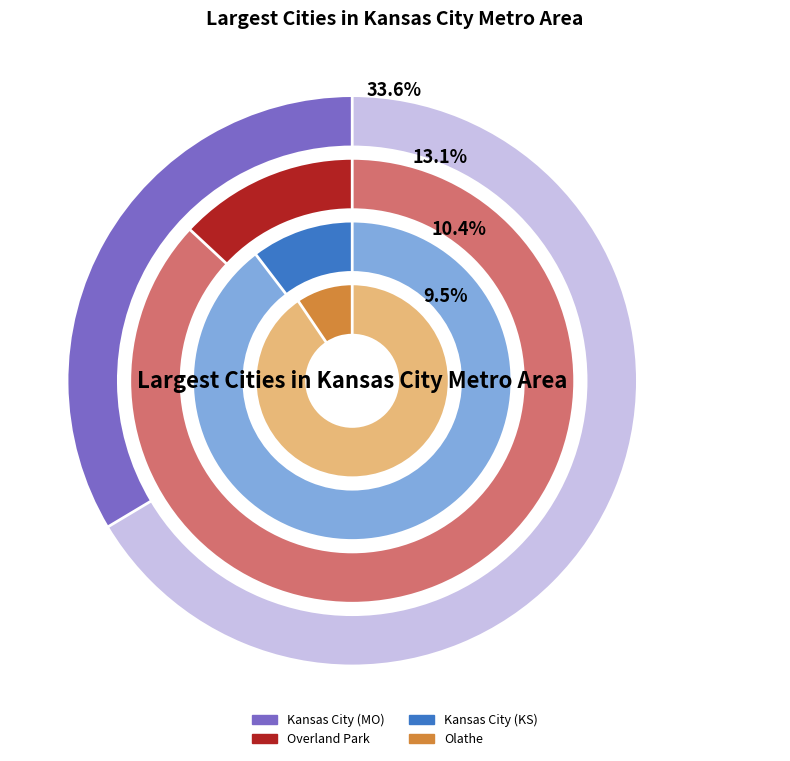

The Lenexa slice represents 14% of the pie. True or false?

False